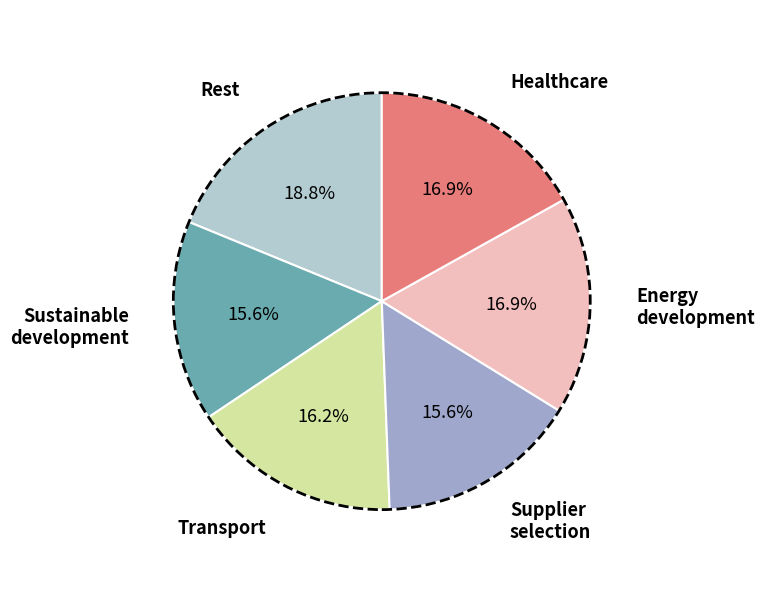

Does any single category account for the majority?

No